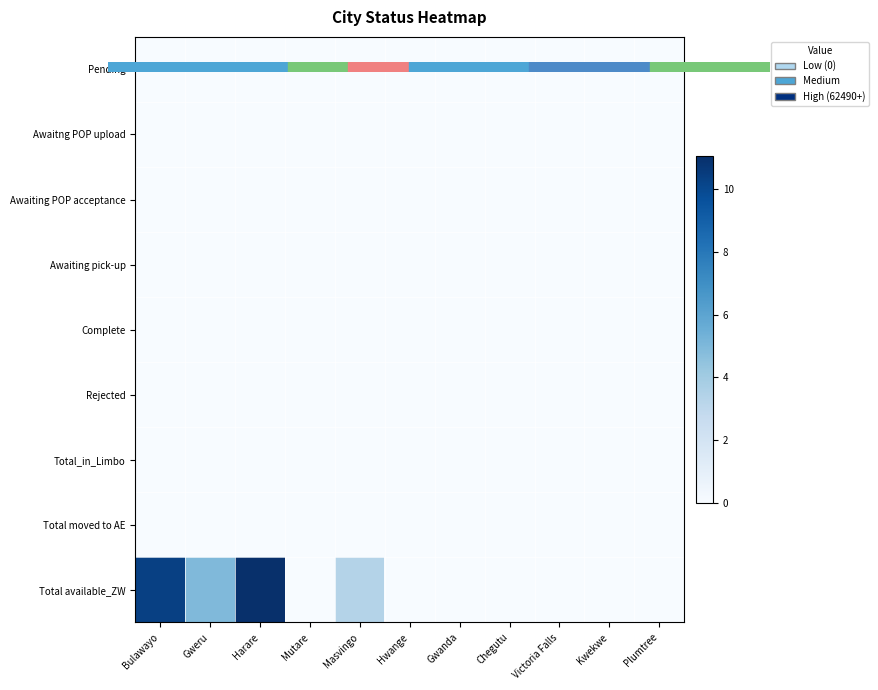

At Plumtree, list the series in order from smallest to largest.

Pending, Awaitng POP upload, Awaiting POP acceptance, Awaiting pick-up, Complete, Rejected, Total_in_Limbo, Total moved to AE, Total available_ZW